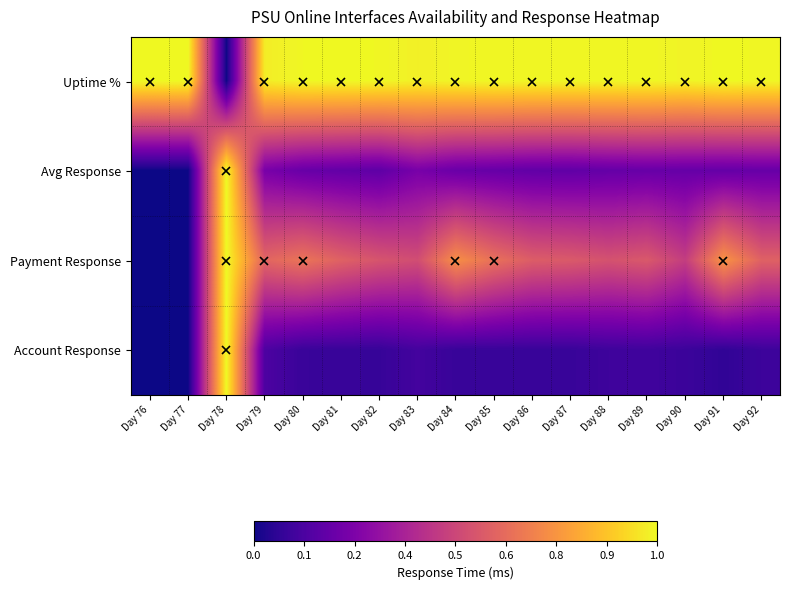

Count the number of data series in this chart.

4